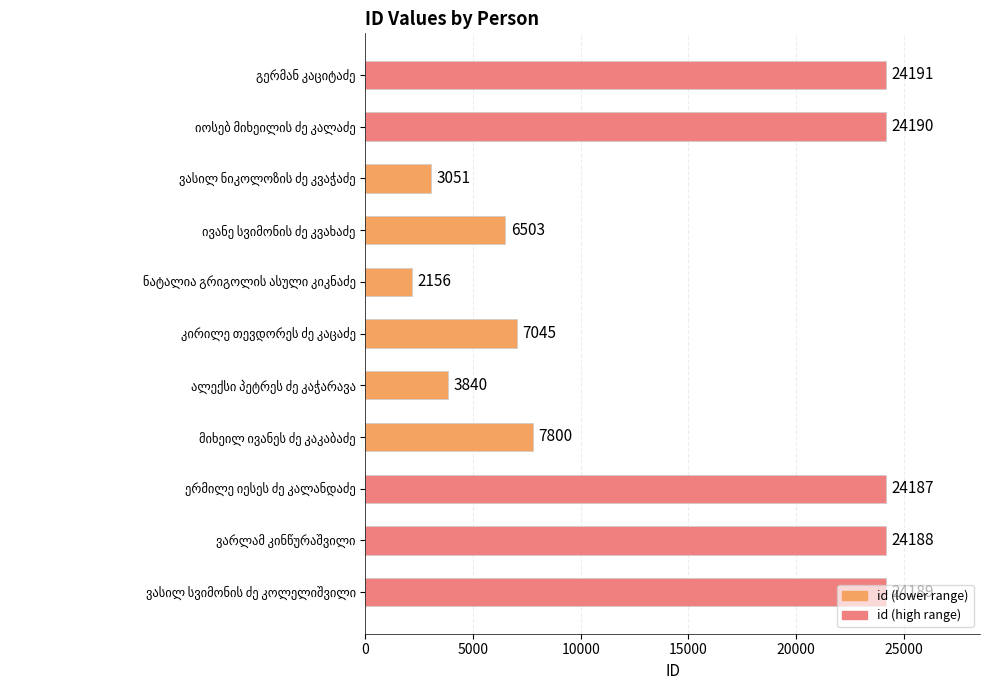

What is the maximum value shown in the chart?

24191